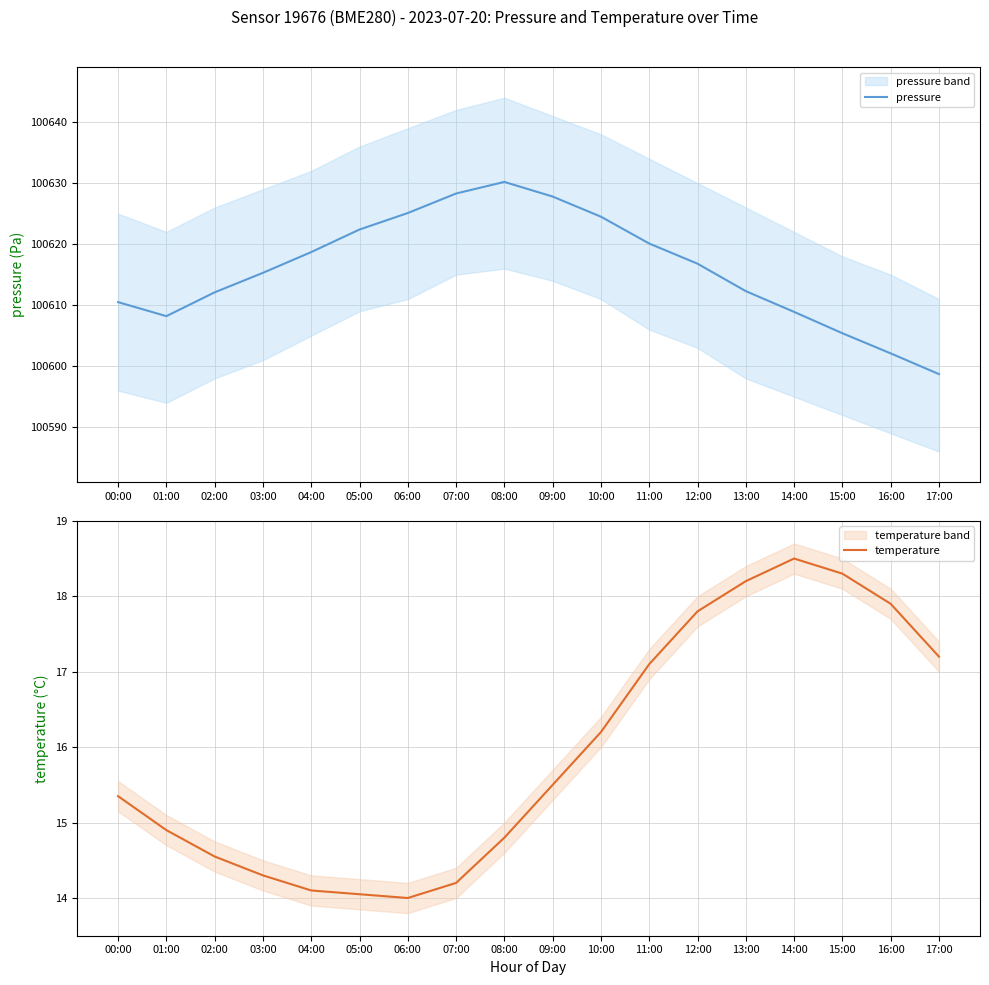

What is the difference between the highest and lowest values at 15:00?

100587.1